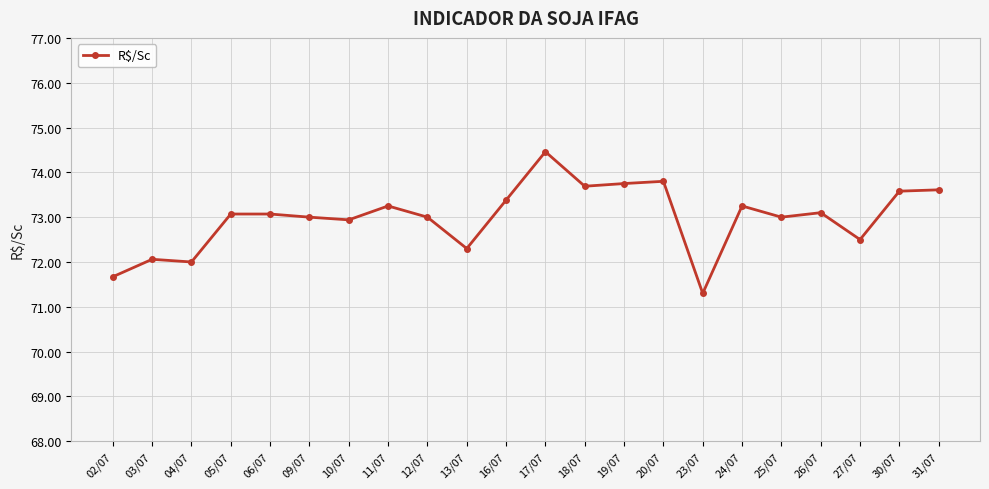

What position from the right is 24/07?

6